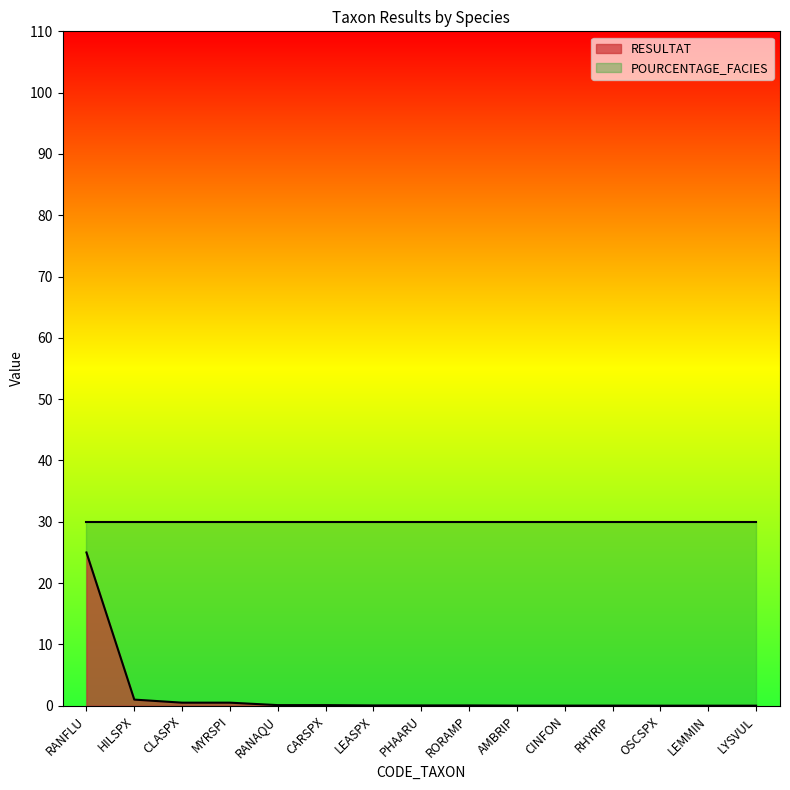

List the labels in order of value, largest first.

RANFLU, HILSPX, CLASPX, MYRSPI, RANAQU, CARSPX, LEASPX, PHAARU, RORAMP, AMBRIP, CINFON, RHYRIP, OSCSPX, LEMMIN, LYSVUL